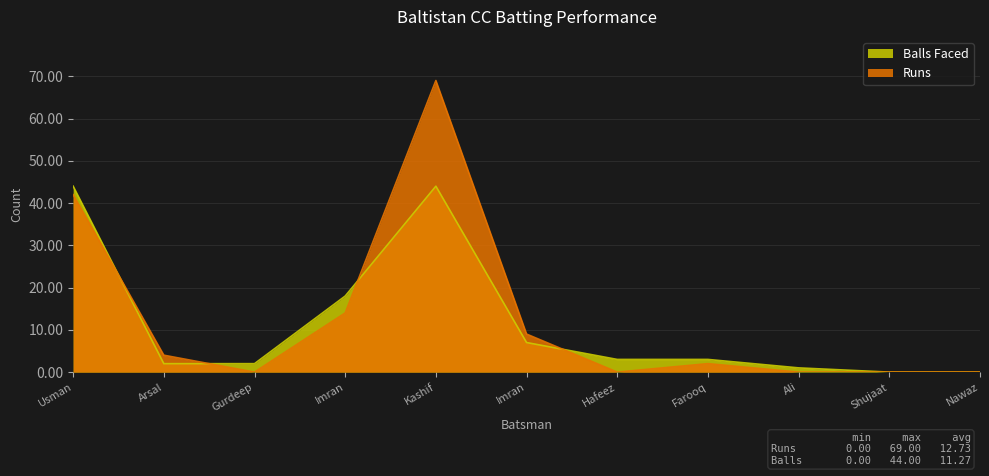

How many values in the Runs series are below 2?

5